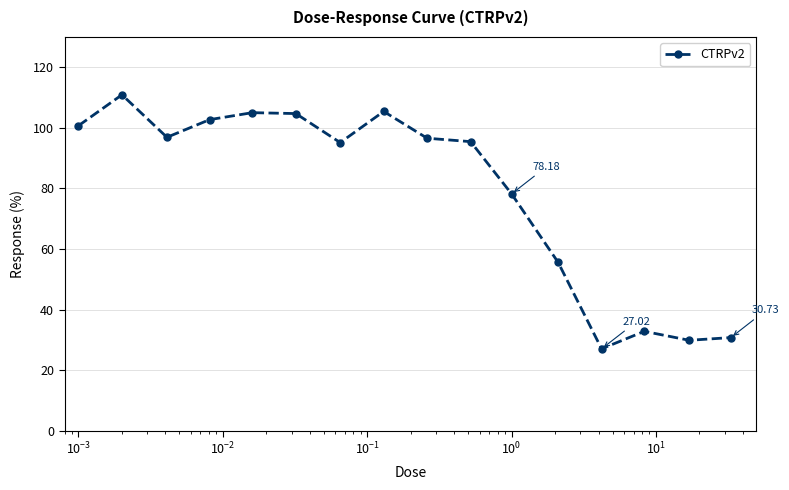

What is the difference between the maximum and minimum values?

83.9